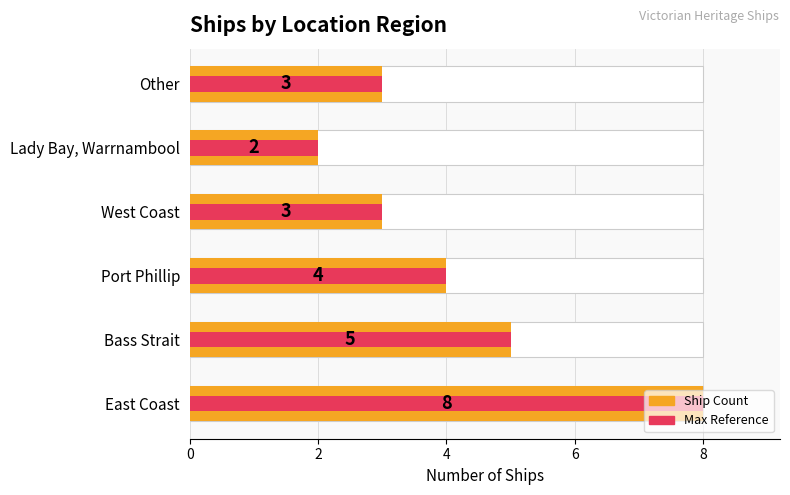

Between Bass Strait and Port Phillip, which series saw the biggest shift?

Ship Count